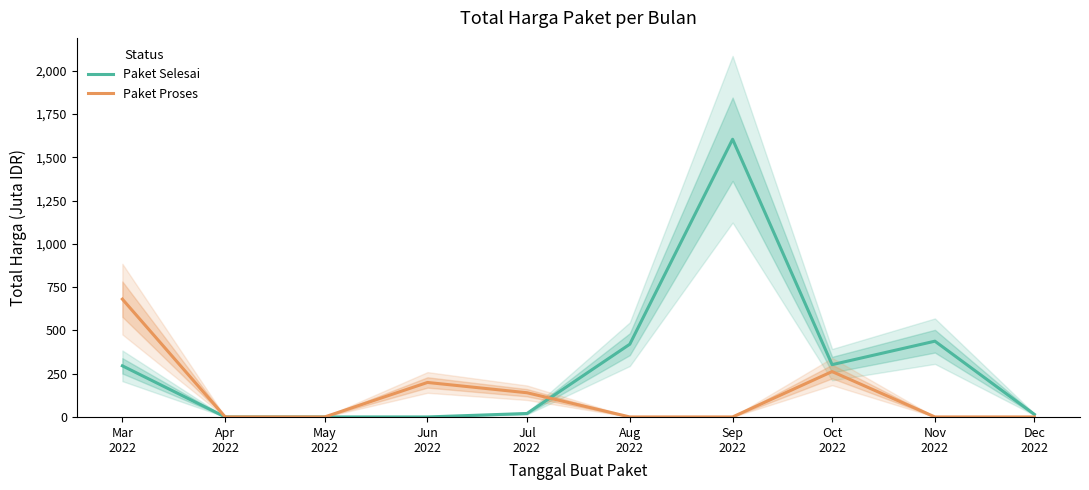

How many positive values does the Paket Selesai series have?

7